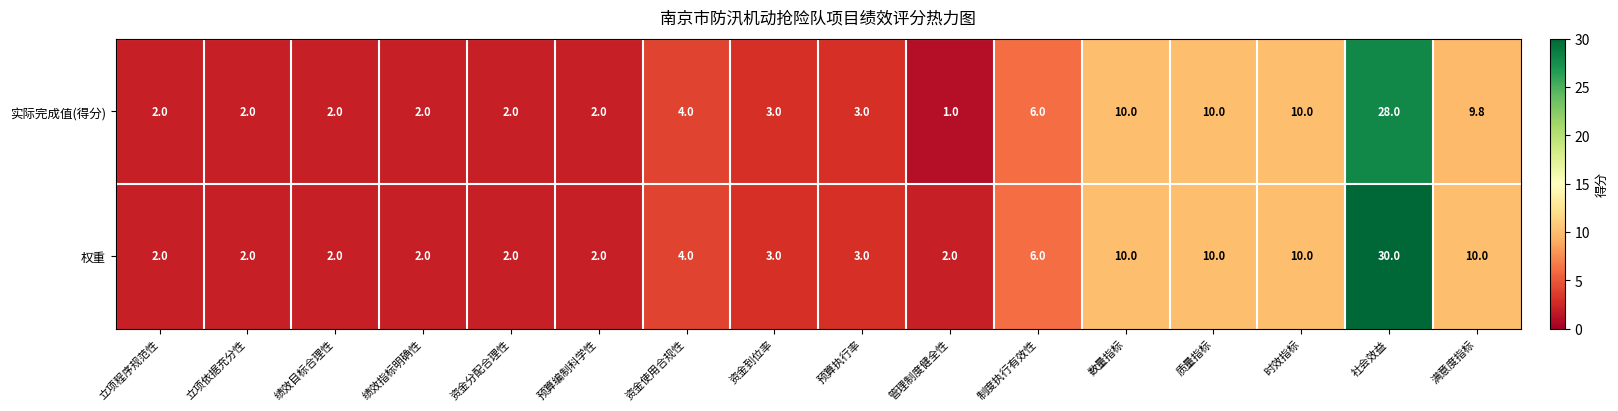

Rank the series by their average value, from highest to lowest.

权重, 实际完成值(得分)